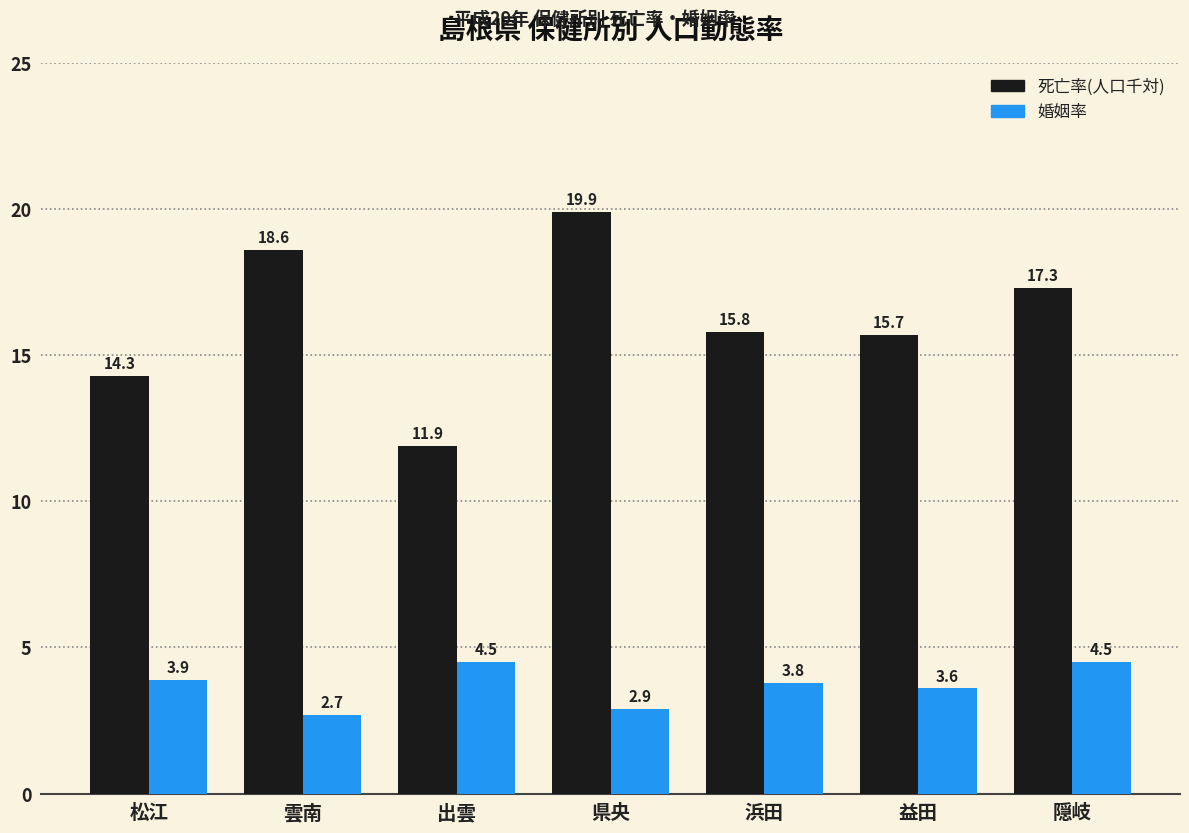

What is the highest value of the 婚姻率 series?

4.5